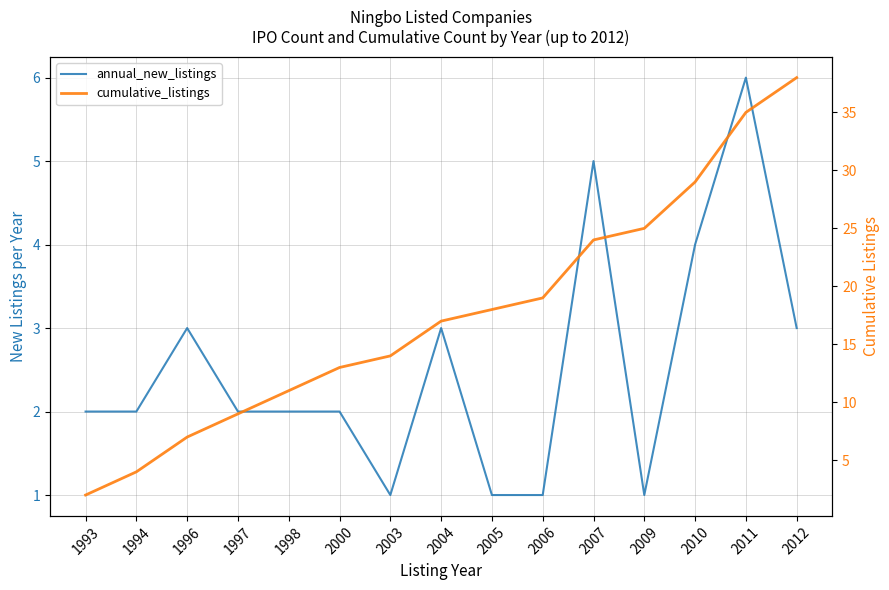

Reading left to right, list all the values displayed in this chart.

annual_new_listings: 1993=2	1994=2	1996=3	1997=2	1998=2	2000=2	2003=1	2004=3	2005=1	2006=1	2007=5	2009=1	2010=4	2011=6	2012=3
cumulative_listings: 1993=2	1994=4	1996=7	1997=9	1998=11	2000=13	2003=14	2004=17	2005=18	2006=19	2007=24	2009=25	2010=29	2011=35	2012=38